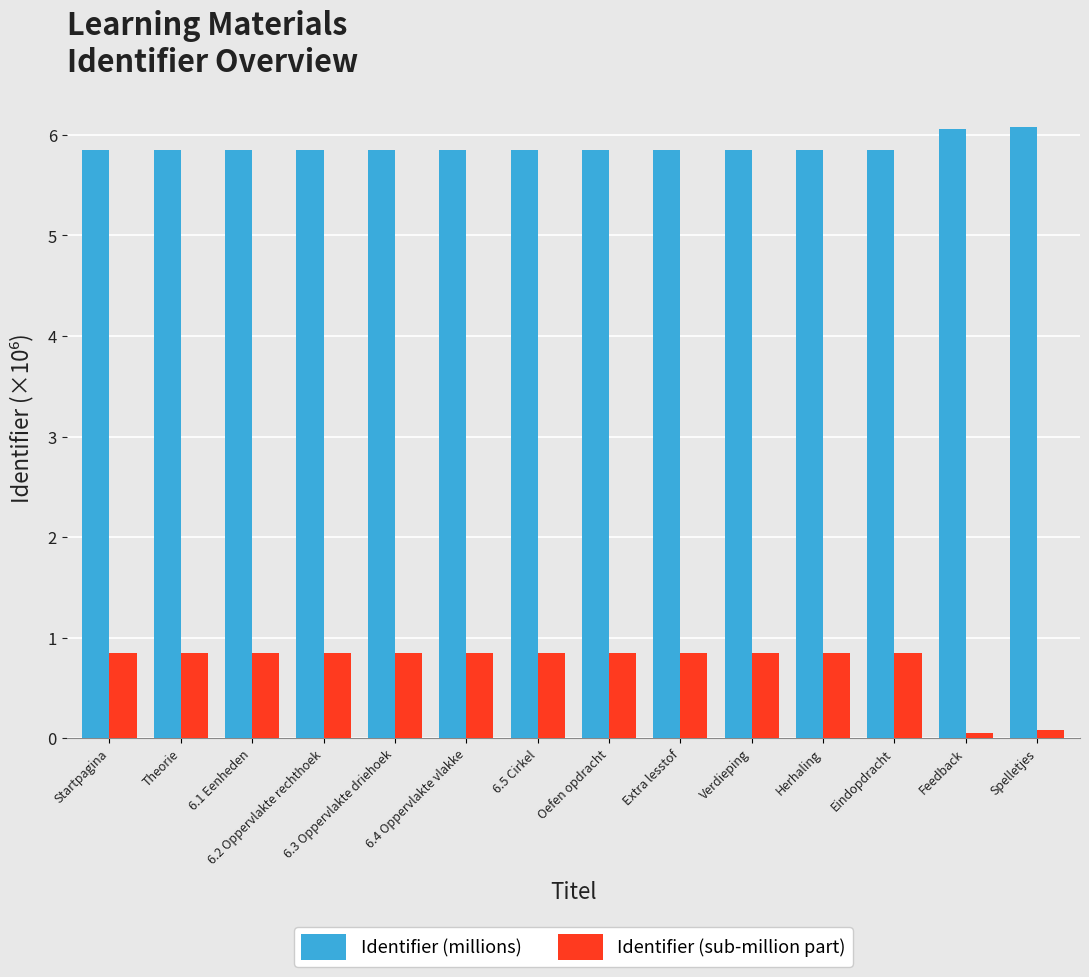

What is the greatest value displayed?

6.1